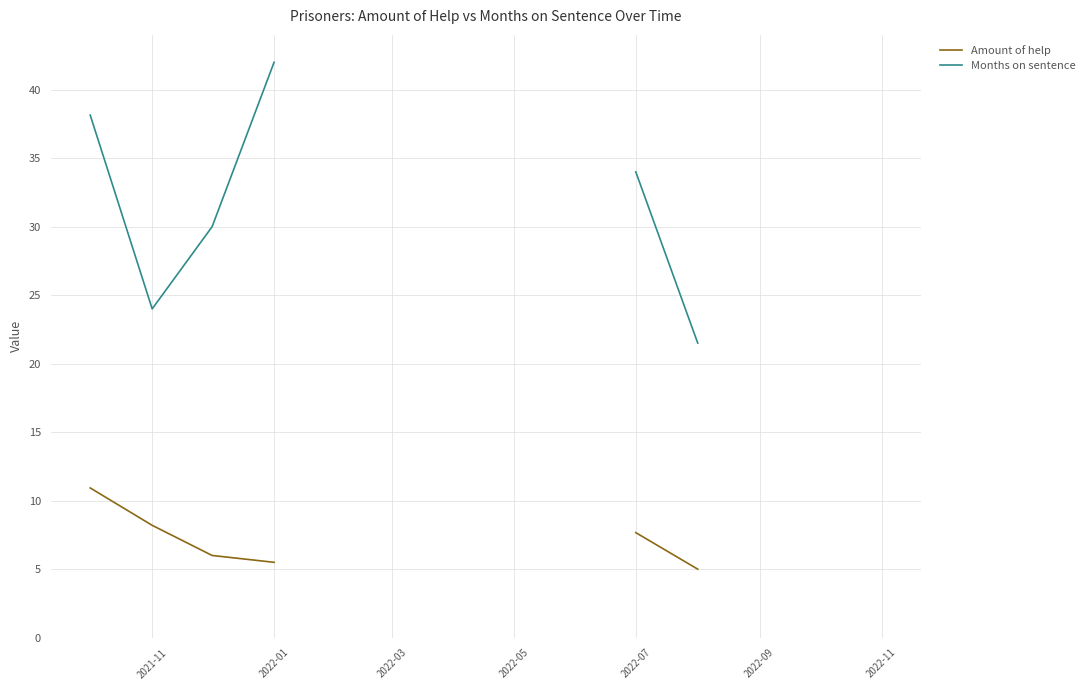

Does the chart display data point markers on the line(s)?

No